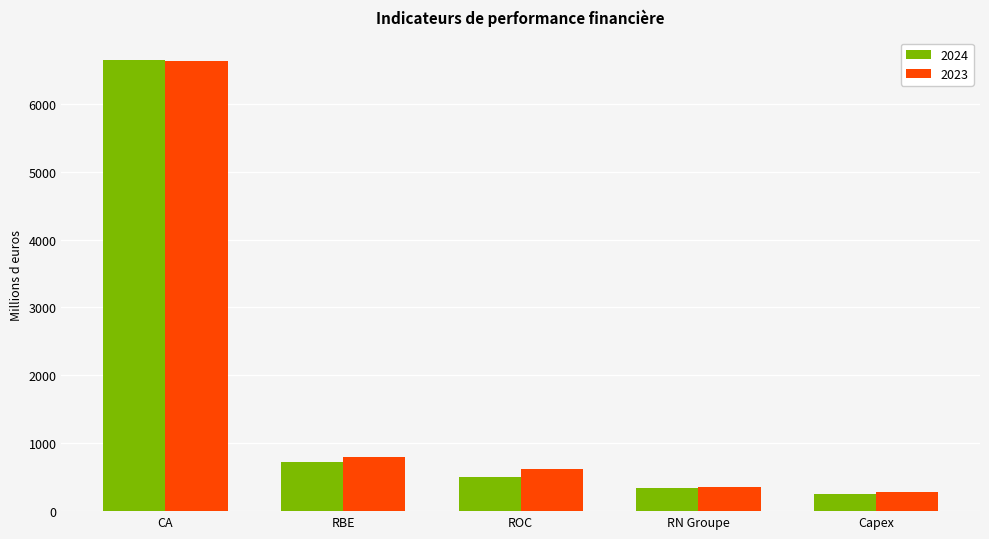

Which series has the largest range (max minus min)?

2024